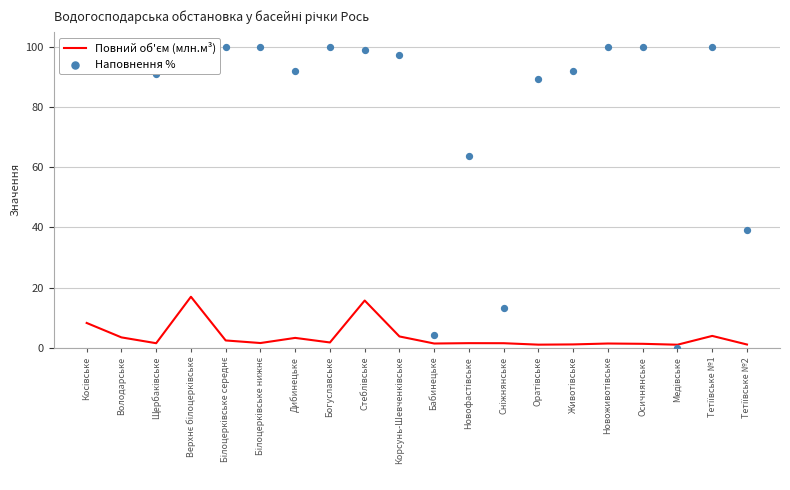

Which series has the largest total across all categories?

Наповнення %